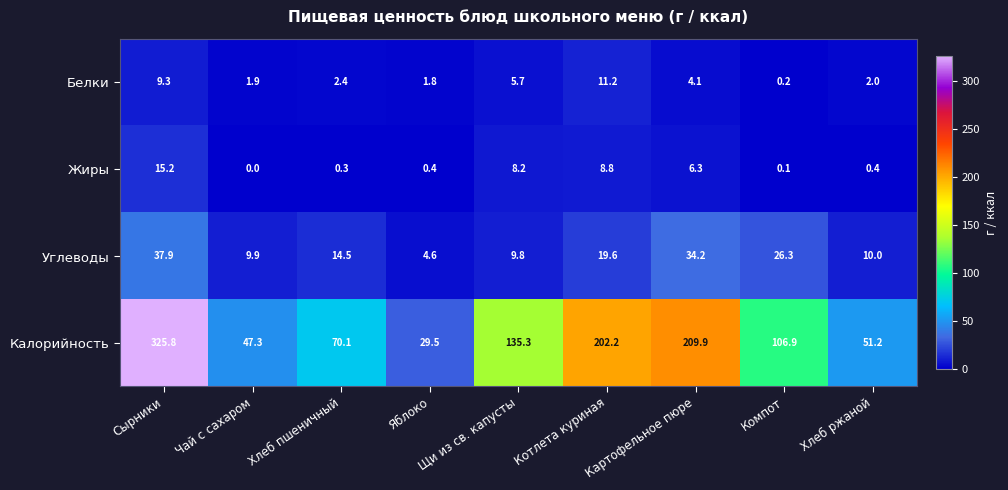

What value does the Углеводы series have at Чай с сахаром?

9.9